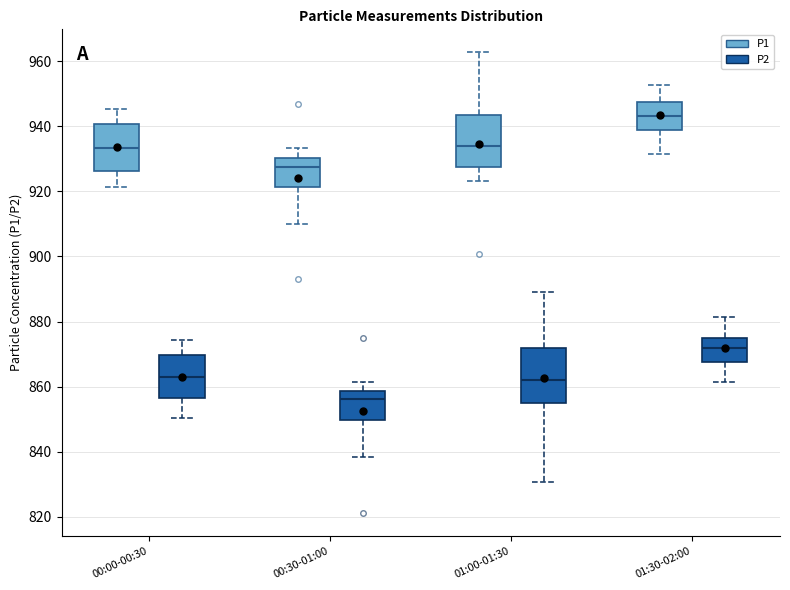

Reading left to right, read every box against the y-axis: the position of its median line, the range the box covers, and the ends of its whiskers. The values are not printed on the chart, so give them approximately, as read against the axis.

00:00-00:30 (P1): median 934, box 926 to 940, whiskers 922 to 946
00:00-00:30 (P2): median 862, box 856 to 870, whiskers 850 to 874
00:30-01:00 (P1): median 928, box 922 to 930, whiskers 910 to 934
00:30-01:00 (P2): median 856, box 850 to 858, whiskers 838 to 862
01:00-01:30 (P1): median 934, box 928 to 944, whiskers 924 to 962
01:00-01:30 (P2): median 862, box 854 to 872, whiskers 830 to 890
01:30-02:00 (P1): median 944, box 938 to 948, whiskers 932 to 952
01:30-02:00 (P2): median 872, box 868 to 874, whiskers 862 to 882